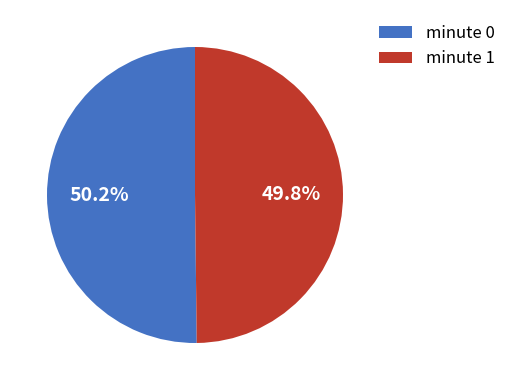

Is there a majority slice in this chart?

Yes